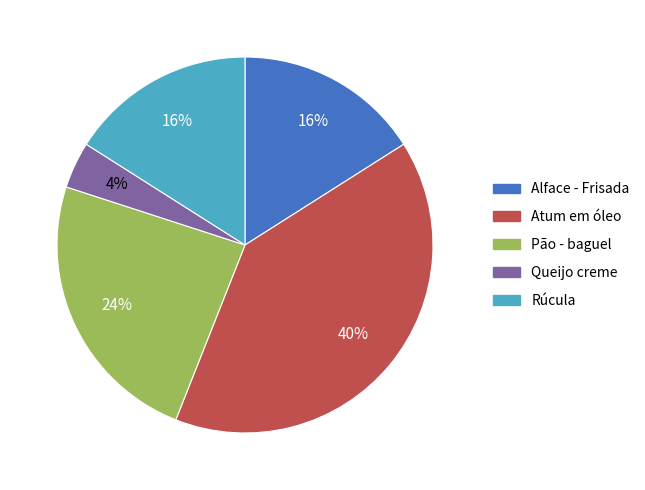

Does any single category account for the majority?

No